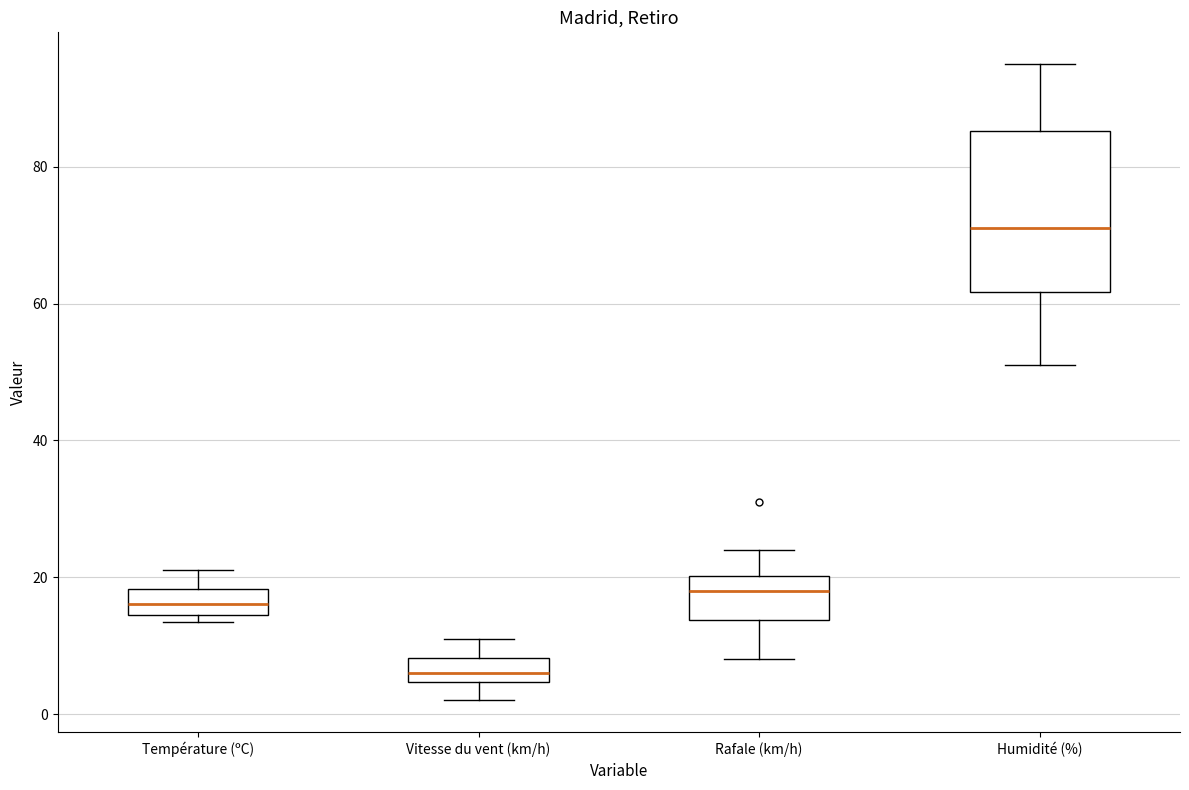

Which box's median line is the lowest?

Vitesse du vent (km/h)